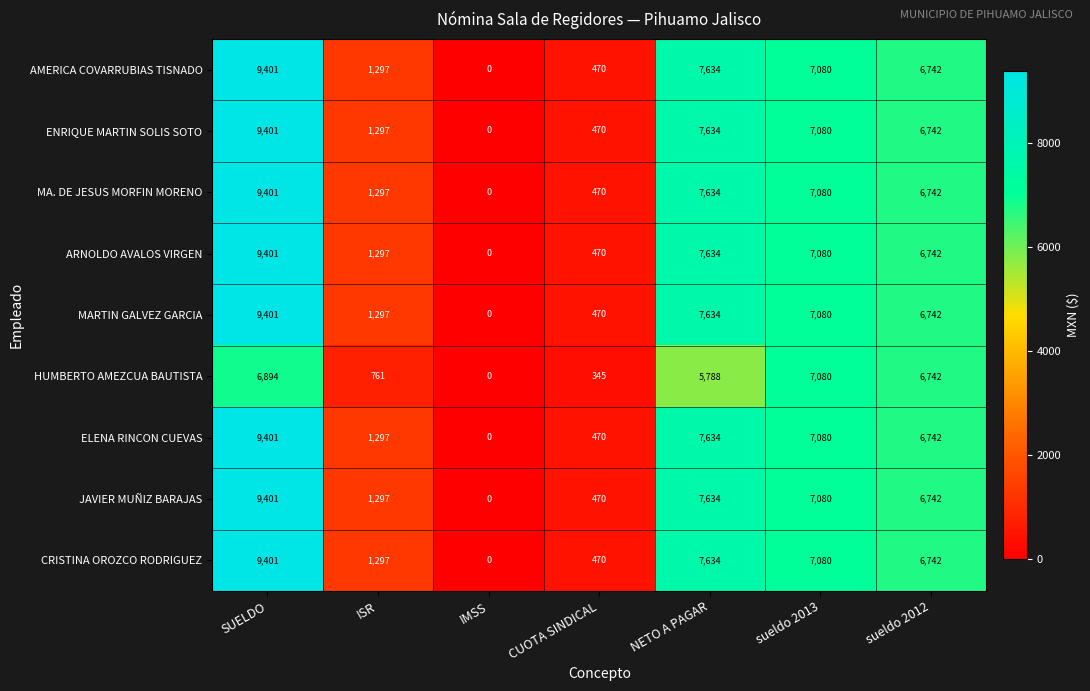

Which series changed the most between ISR and sueldo 2012?

HUMBERTO AMEZCUA BAUTISTA